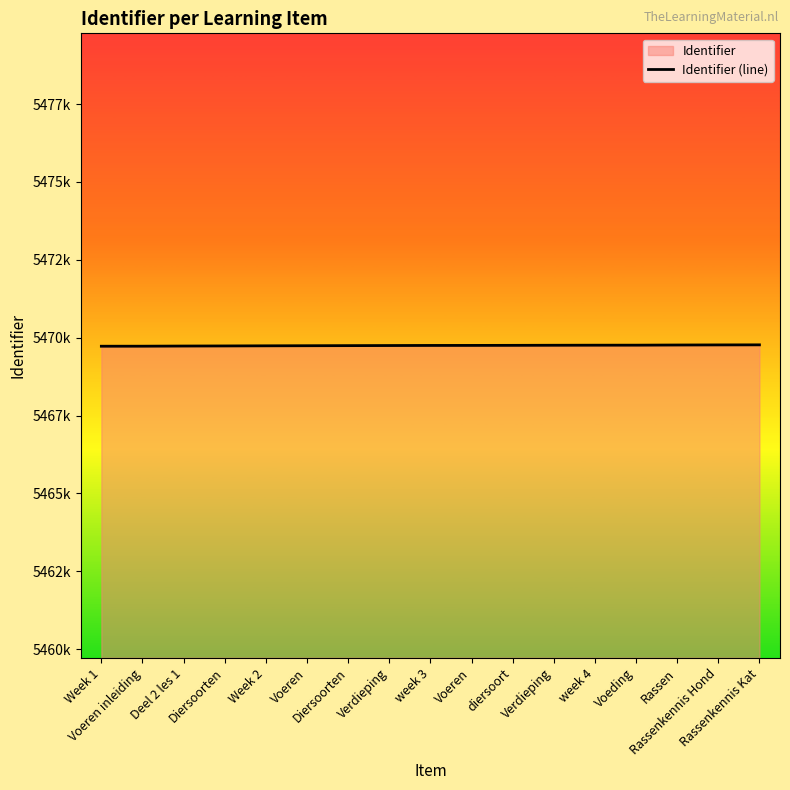

The chart shows a value of 5469753 at diersoort. True or false?

True